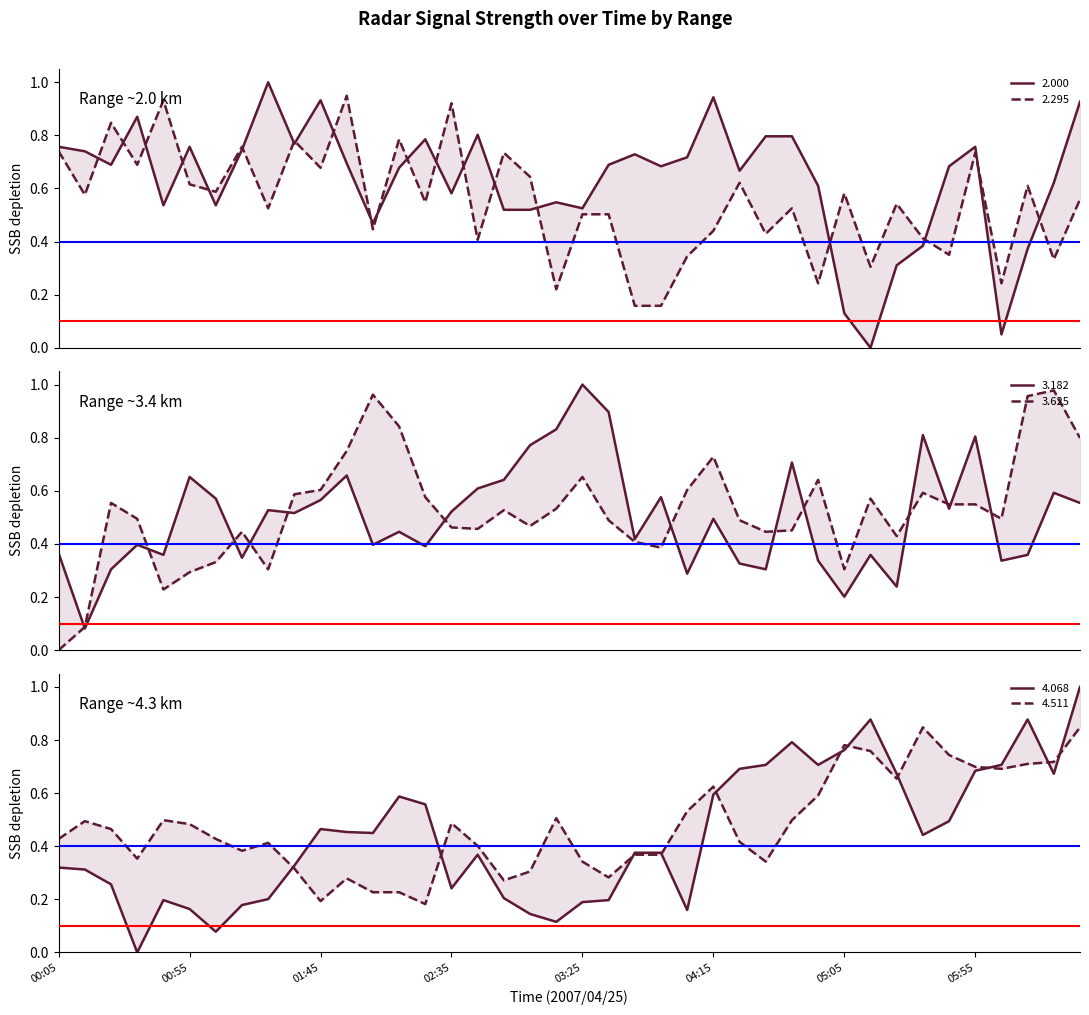

What are all the series names shown in the legend?

2.000, 2.295, 3.182, 3.625, 4.068, 4.511